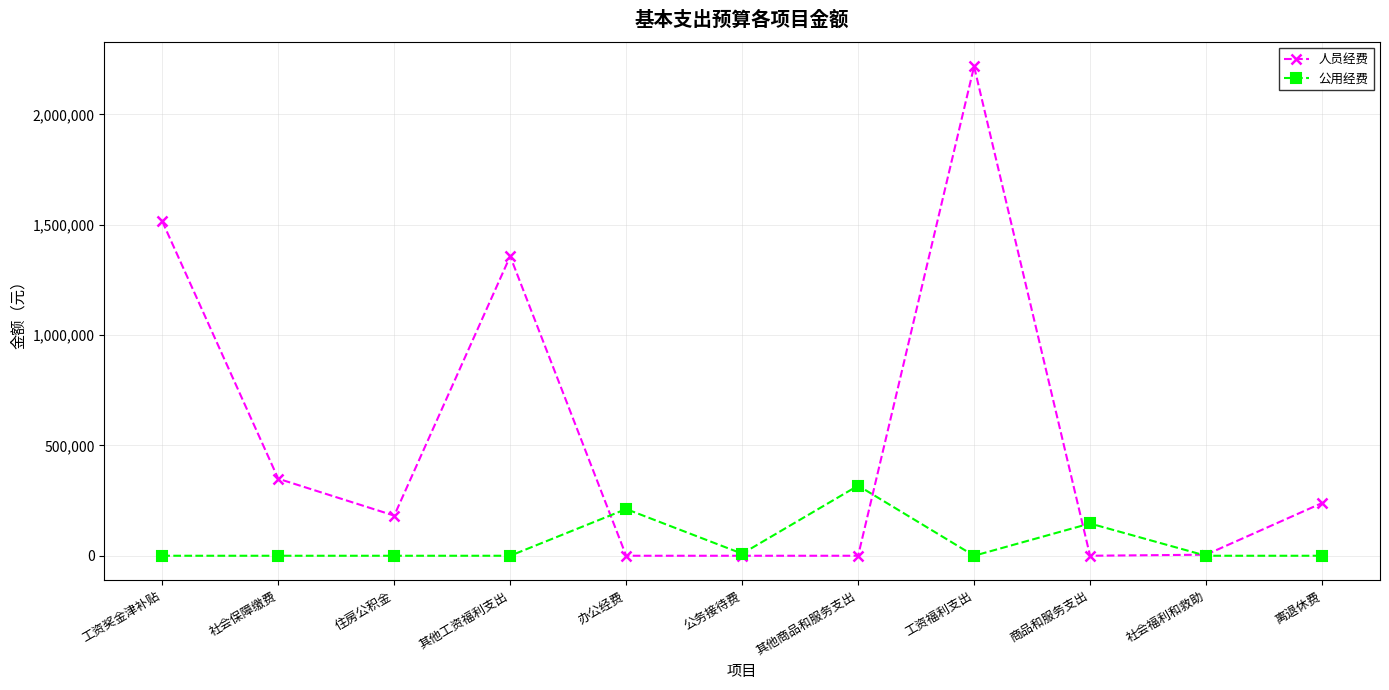

List the series in order of their overall mean, lowest first.

公用经费, 人员经费